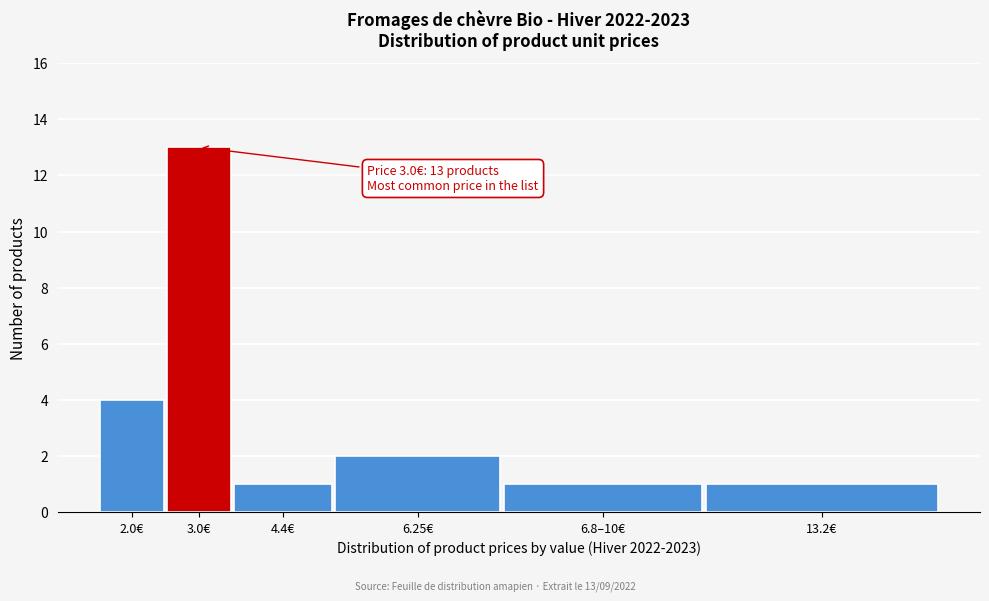

Reading left to right, list all the values displayed in this chart.

2.0€=4	3.0€=13	4.4€=1	6.25€=2	6.8–10€=1	13.2€=1